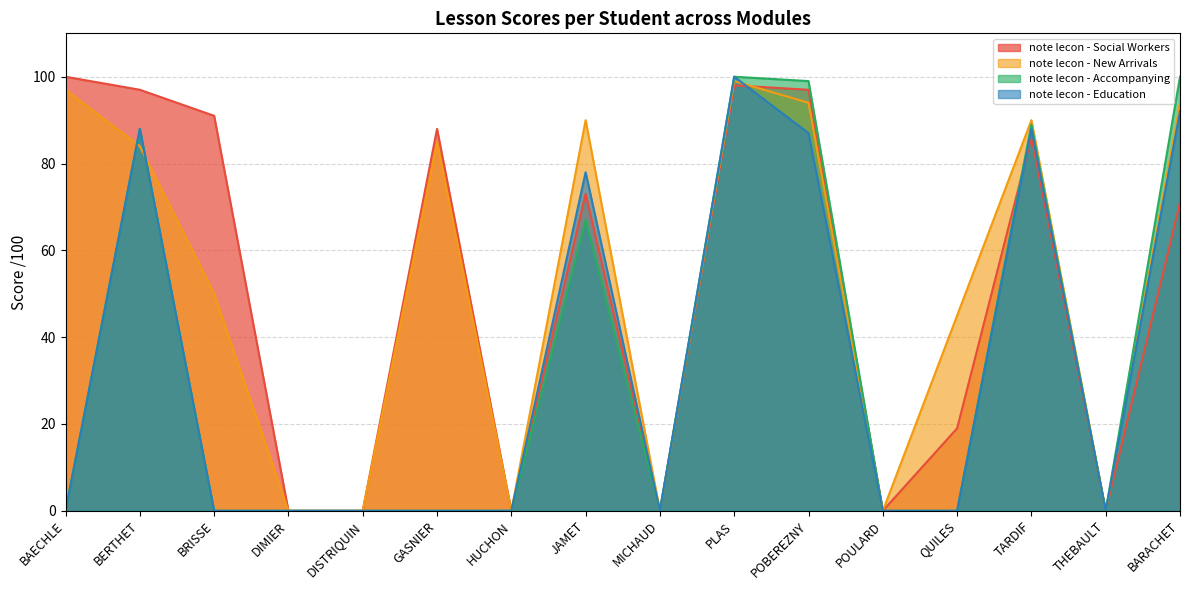

What is the value of the note lecon - Social Workers point at the 13th from the left?

19